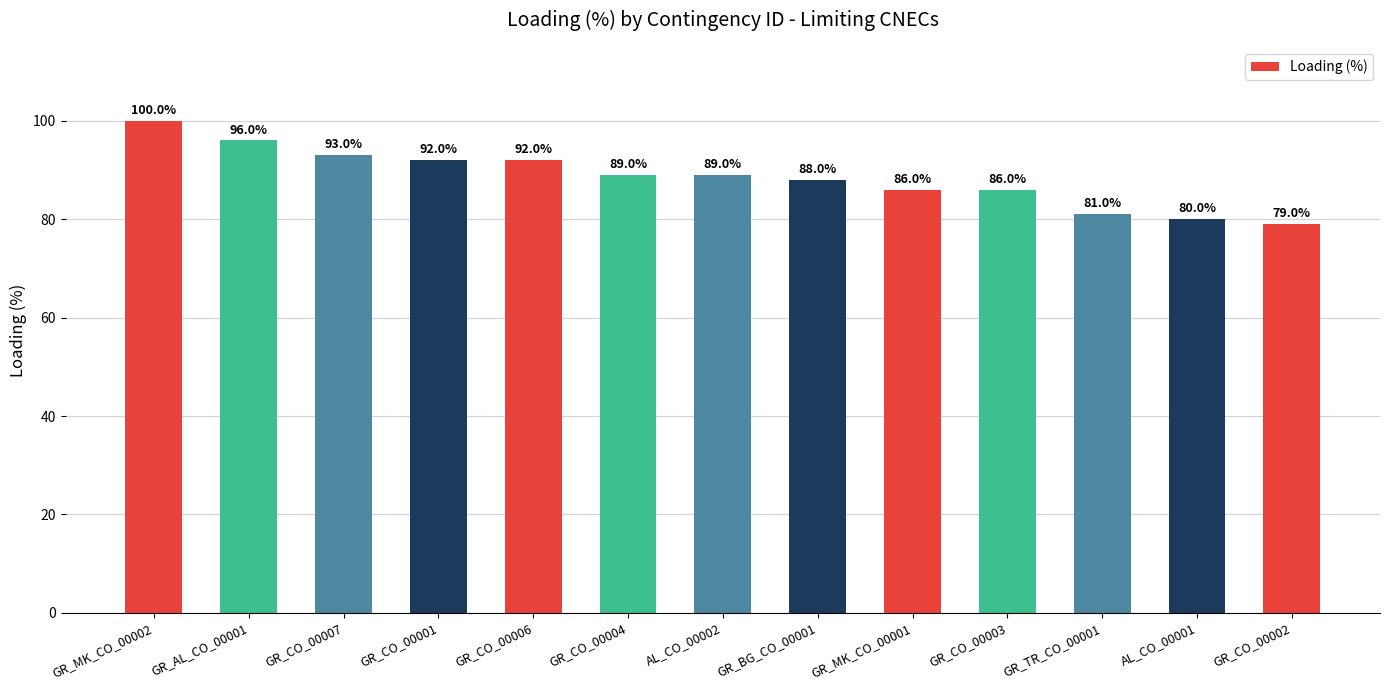

What is the ratio of the value at GR_BG_CO_00001 to the value at GR_CO_00007?

0.9